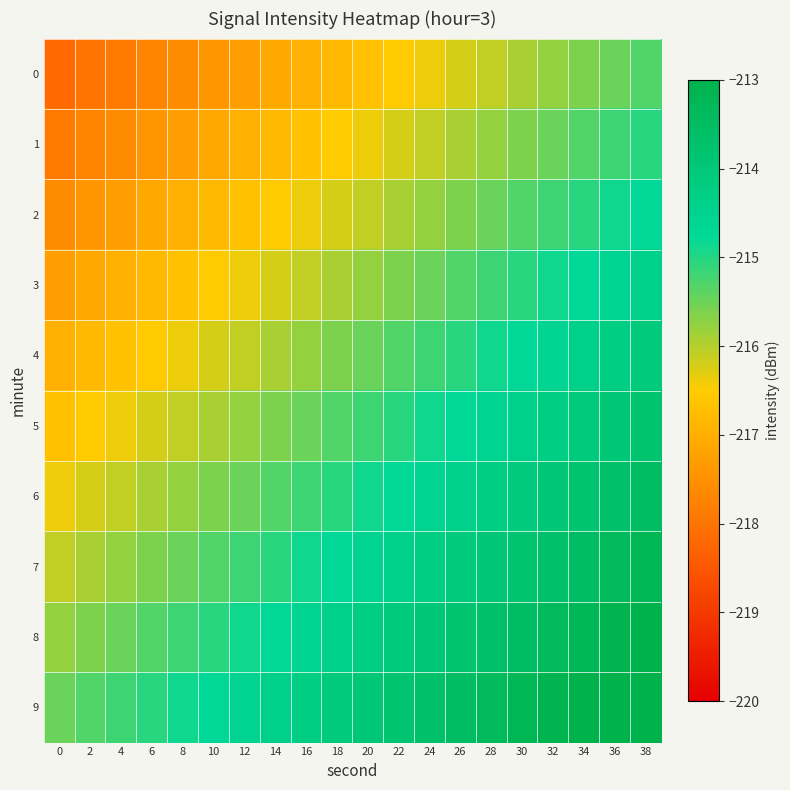

Reading left to right, transcribe all the data shown in this chart.

0: 0=-218.2	2=-218.0	4=-217.9	6=-217.7	8=-217.6	10=-217.4	12=-217.3	14=-217.1	16=-217.0	18=-216.8	20=-216.7	22=-216.5	24=-216.4	26=-216.2	28=-216.1	30=-215.9	32=-215.8	34=-215.6	36=-215.5	38=-215.3
1: 0=-217.9	2=-217.7	4=-217.6	6=-217.4	8=-217.3	10=-217.1	12=-217.0	14=-216.8	16=-216.7	18=-216.5	20=-216.4	22=-216.2	24=-216.1	26=-215.9	28=-215.8	30=-215.6	32=-215.5	34=-215.3	36=-215.2	38=-215.0
2: 0=-217.6	2=-217.4	4=-217.3	6=-217.1	8=-217.0	10=-216.8	12=-216.7	14=-216.5	16=-216.4	18=-216.2	20=-216.1	22=-215.9	24=-215.8	26=-215.6	28=-215.5	30=-215.3	32=-215.2	34=-215.0	36=-214.9	38=-214.7
3: 0=-217.3	2=-217.1	4=-217.0	6=-216.8	8=-216.7	10=-216.5	12=-216.4	14=-216.2	16=-216.1	18=-215.9	20=-215.8	22=-215.6	24=-215.5	26=-215.3	28=-215.2	30=-215.0	32=-214.9	34=-214.7	36=-214.6	38=-214.4
4: 0=-217.0	2=-216.8	4=-216.7	6=-216.5	8=-216.4	10=-216.2	12=-216.1	14=-215.9	16=-215.8	18=-215.6	20=-215.5	22=-215.3	24=-215.2	26=-215.0	28=-214.9	30=-214.7	32=-214.6	34=-214.4	36=-214.3	38=-214.1
5: 0=-216.7	2=-216.5	4=-216.4	6=-216.2	8=-216.1	10=-215.9	12=-215.8	14=-215.6	16=-215.5	18=-215.3	20=-215.2	22=-215.0	24=-214.9	26=-214.7	28=-214.6	30=-214.4	32=-214.3	34=-214.1	36=-214.0	38=-213.8
6: 0=-216.4	2=-216.2	4=-216.1	6=-215.9	8=-215.8	10=-215.6	12=-215.5	14=-215.3	16=-215.2	18=-215.0	20=-214.9	22=-214.7	24=-214.6	26=-214.4	28=-214.3	30=-214.1	32=-214.0	34=-213.8	36=-213.7	38=-213.5
7: 0=-216.1	2=-215.9	4=-215.8	6=-215.6	8=-215.5	10=-215.3	12=-215.2	14=-215.0	16=-214.9	18=-214.7	20=-214.6	22=-214.4	24=-214.3	26=-214.1	28=-214.0	30=-213.8	32=-213.7	34=-213.5	36=-213.4	38=-213.2
8: 0=-215.8	2=-215.6	4=-215.5	6=-215.3	8=-215.2	10=-215.0	12=-214.9	14=-214.7	16=-214.6	18=-214.4	20=-214.3	22=-214.1	24=-214.0	26=-213.8	28=-213.7	30=-213.5	32=-213.4	34=-213.2	36=-213.1	38=-212.9
9: 0=-215.5	2=-215.3	4=-215.2	6=-215.0	8=-214.9	10=-214.7	12=-214.6	14=-214.4	16=-214.3	18=-214.1	20=-214.0	22=-213.8	24=-213.7	26=-213.5	28=-213.4	30=-213.2	32=-213.1	34=-212.9	36=-212.8	38=-212.6